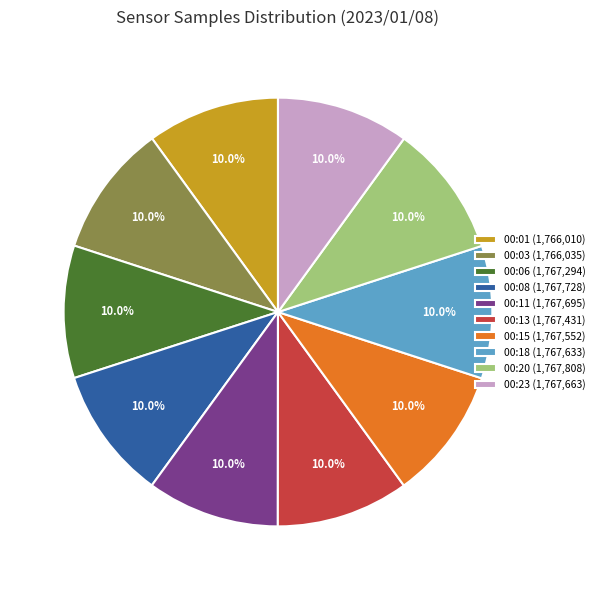

Approximately how many times larger is the value at 00:18 (1,767,633) compared to 00:23 (1,767,663)?

1.0